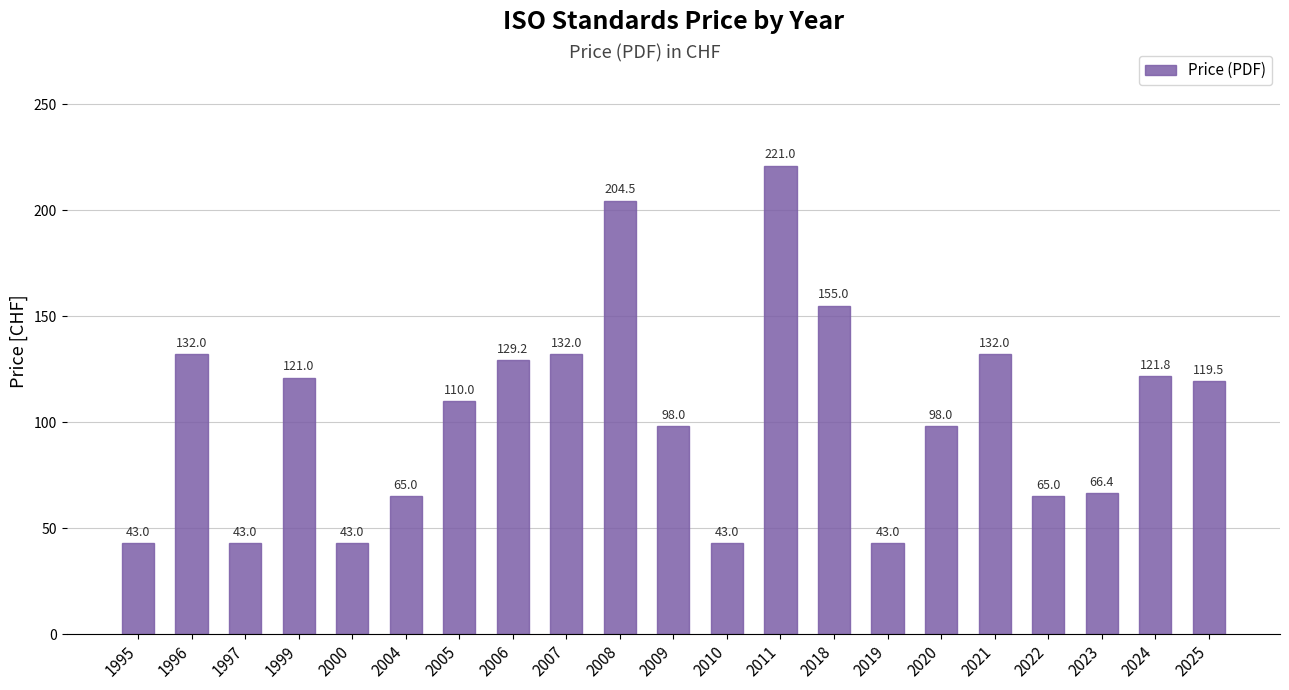

What is the change in value from 2018 to 2025?

-35.5